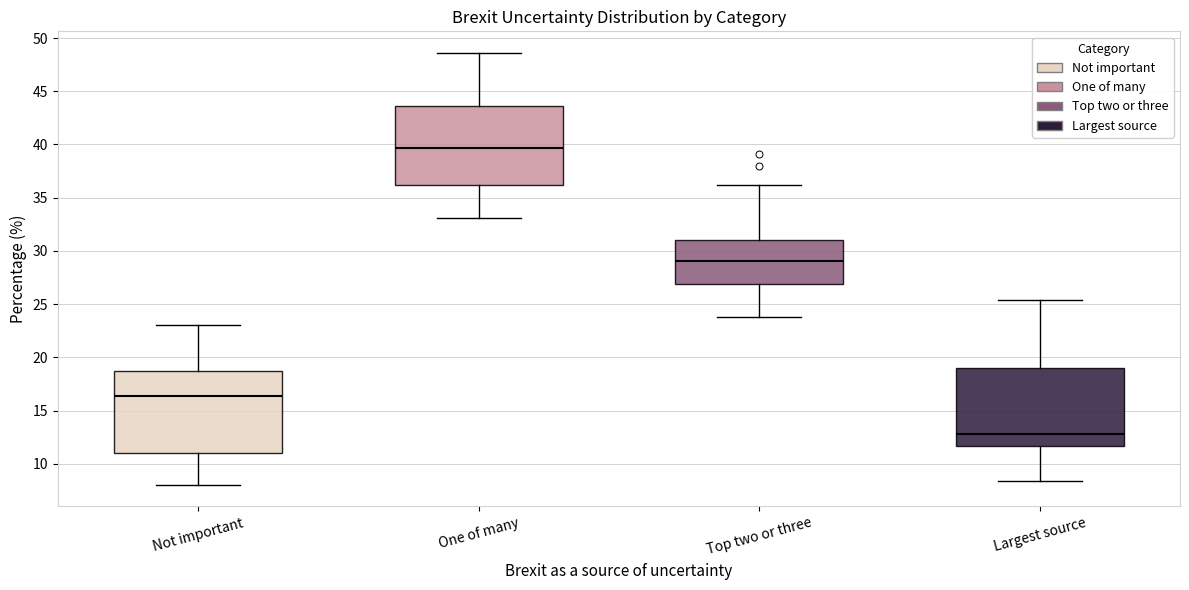

Reading left to right, read every box against the y-axis: the position of its median line, the range the box covers, and the ends of its whiskers. The values are not printed on the chart, so give them approximately, as read against the axis.

Not important: median 16.5, box 11.0 to 18.5, whiskers 8.0 to 23.0
One of many: median 39.5, box 36.0 to 43.5, whiskers 33.0 to 48.5
Top two or three: median 29.0, box 27.0 to 31.0, whiskers 24.0 to 36.0
Largest source: median 13.0, box 11.5 to 19.0, whiskers 8.5 to 25.5